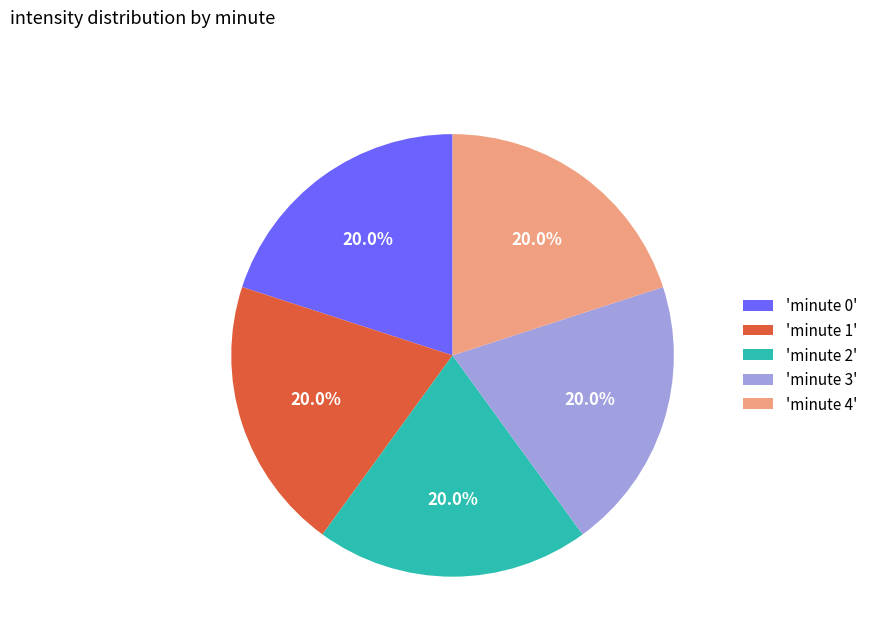

What is the total percentage of 'minute 4' and 'minute 1'?

40.0%